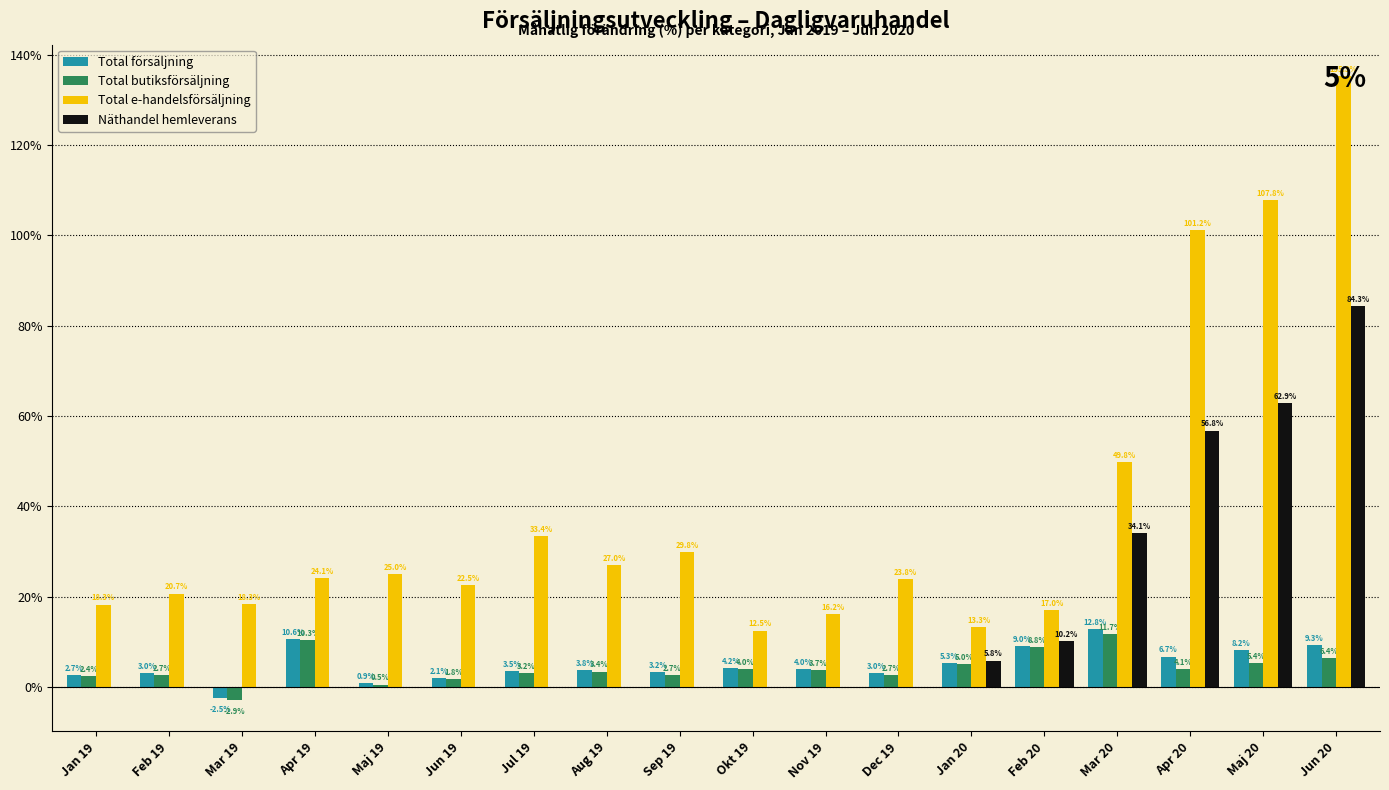

Are the bars grouped side by side (vs. stacked)?

Yes